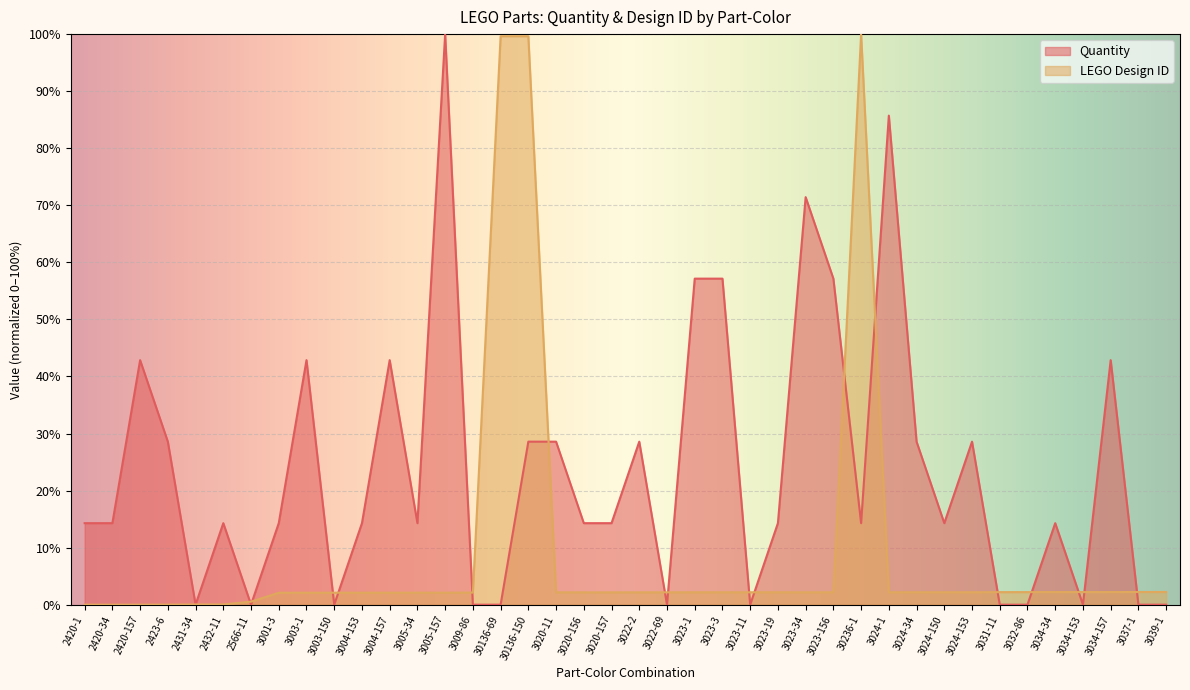

Reading right to left, what are all the values shown in this chart?

Quantity: 0.0	0.0	42.9	0.0	14.3	0.0	0.0	28.6	14.3	28.6	85.7	14.3	57.1	71.4	14.3	0.0	57.1	57.1	0.0	28.6	14.3	14.3	28.6	28.6	0.0	0.0	100.0	14.3	42.9	14.3	0.0	42.9	14.3	0.0	14.3	0.0	28.6	42.9	14.3	14.3
LEGO Design ID: 2.2	2.2	2.2	2.2	2.2	2.2	2.2	2.2	2.2	2.2	2.2	100.0	2.2	2.2	2.2	2.2	2.2	2.2	2.2	2.2	2.2	2.2	2.2	99.6	99.6	2.1	2.1	2.1	2.1	2.1	2.1	2.1	2.1	0.5	0.0	0.0	0.0	0.0	0.0	0.0